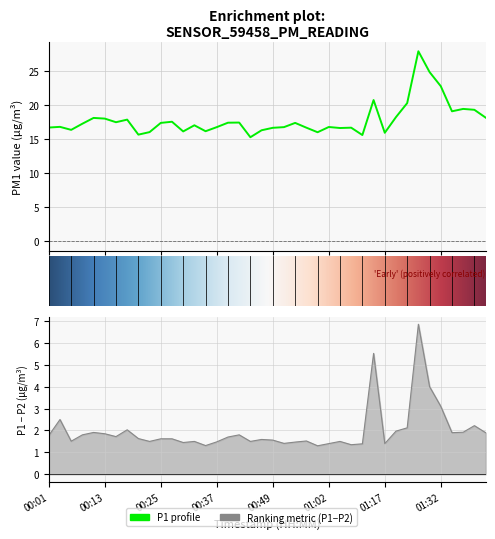

True or false: the data shows 17.8 at 00:18.

True